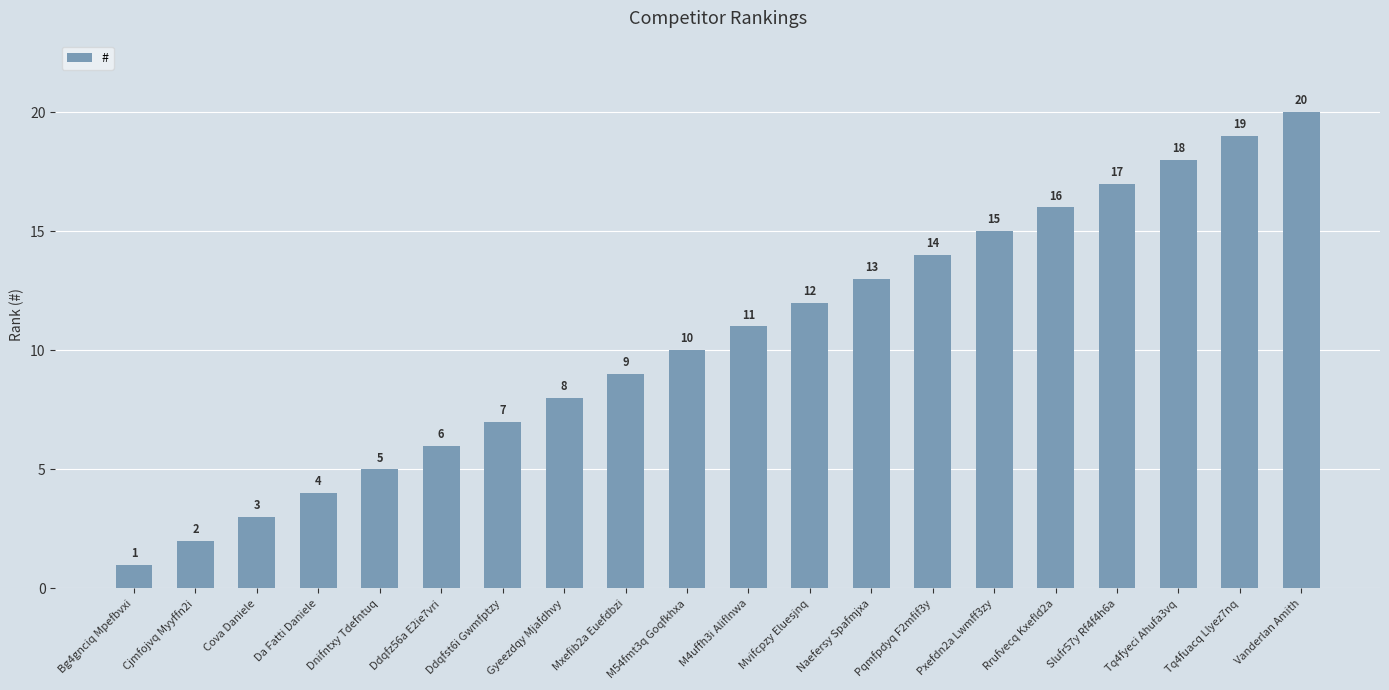

Are the bars horizontal?

No